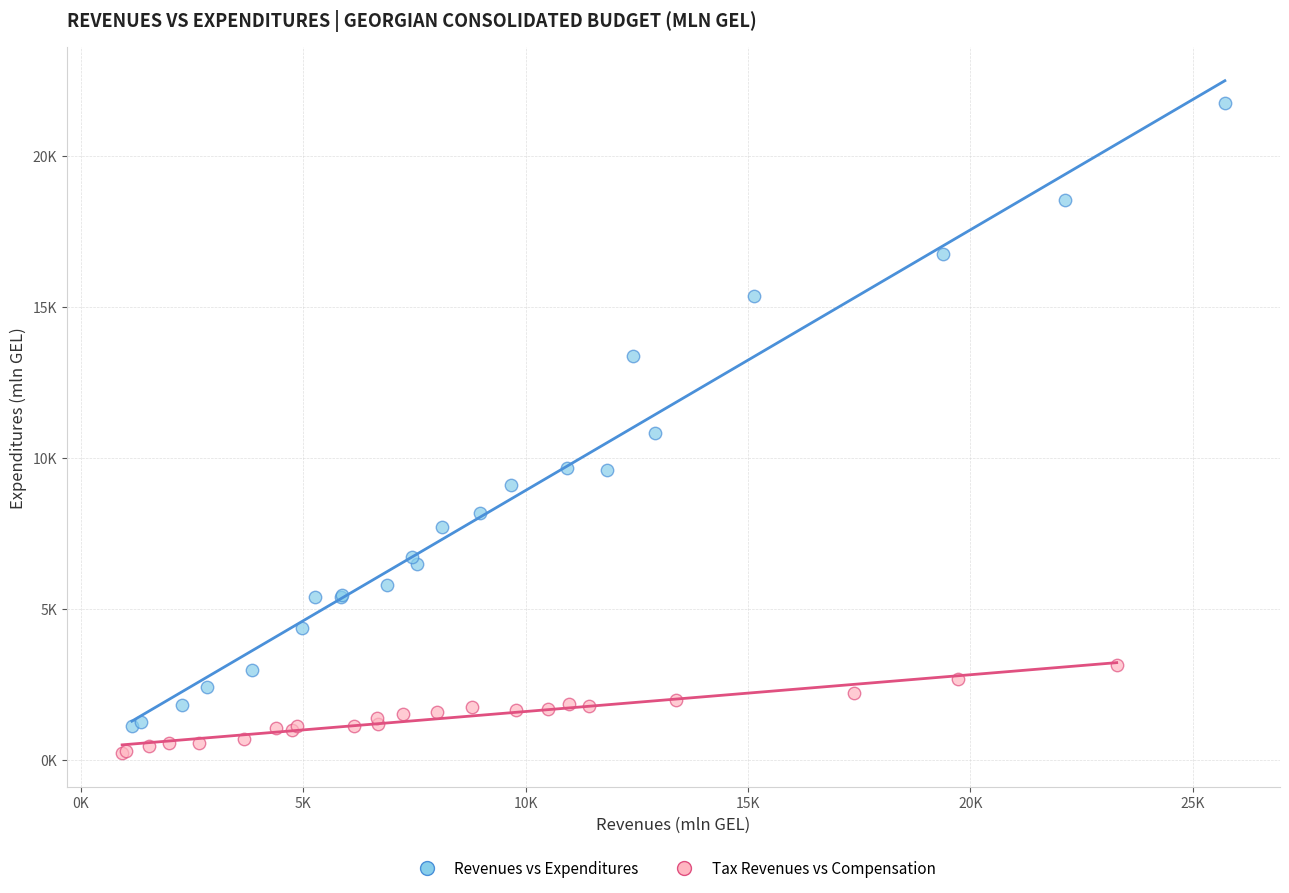

What are all the series names shown in the legend?

Revenues vs Expenditures, Tax Revenues vs Compensation